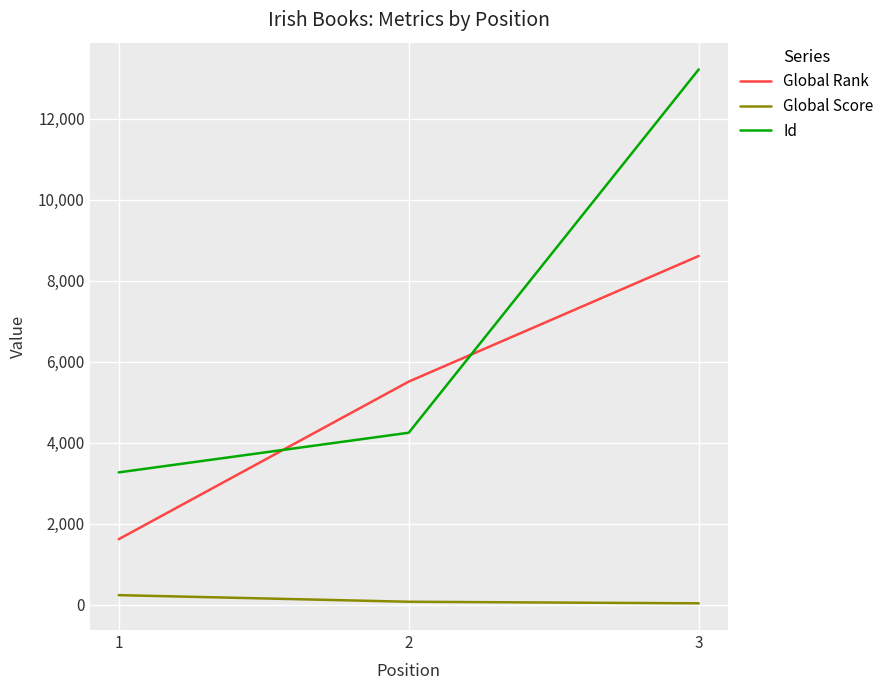

Which series changed the most between 1 and 2?

Global Rank